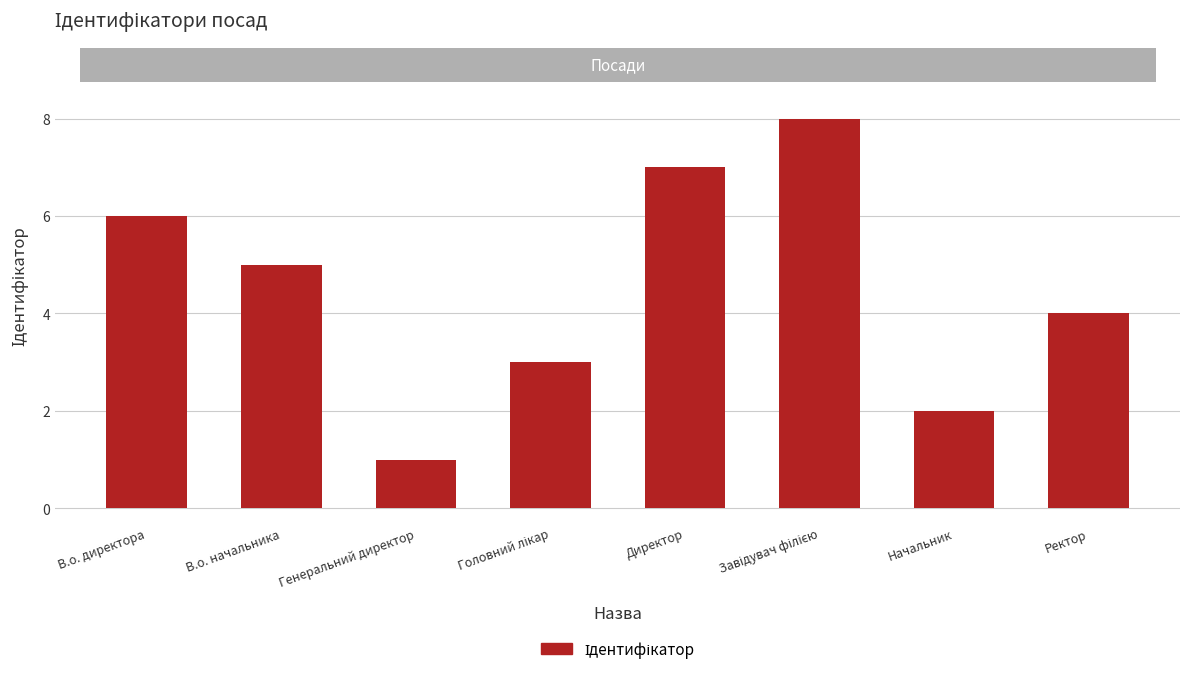

What is the sum of all values?

36